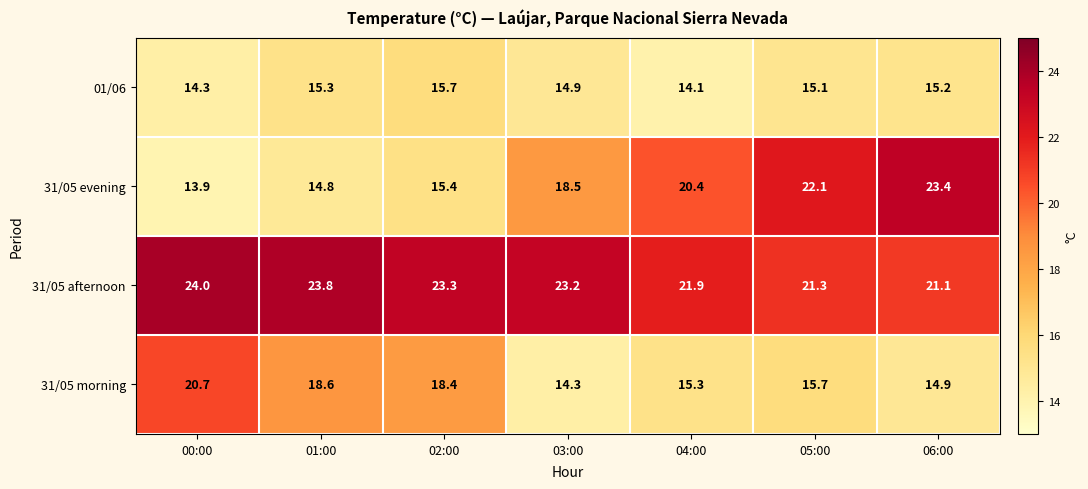

The value of 01/06 at 06:00 is 15.2. True or false?

True